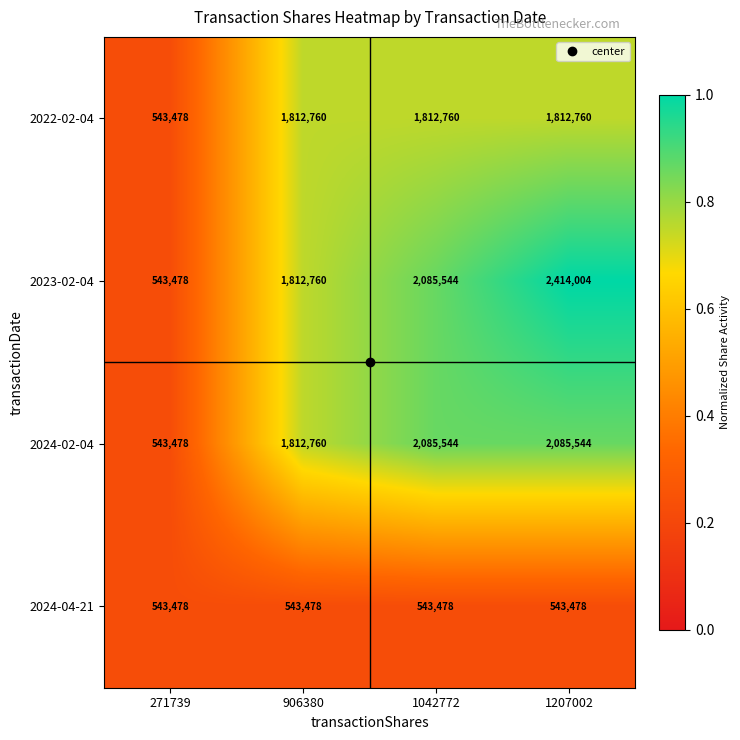

At which category does the chart reach its peak across all series?

1207002